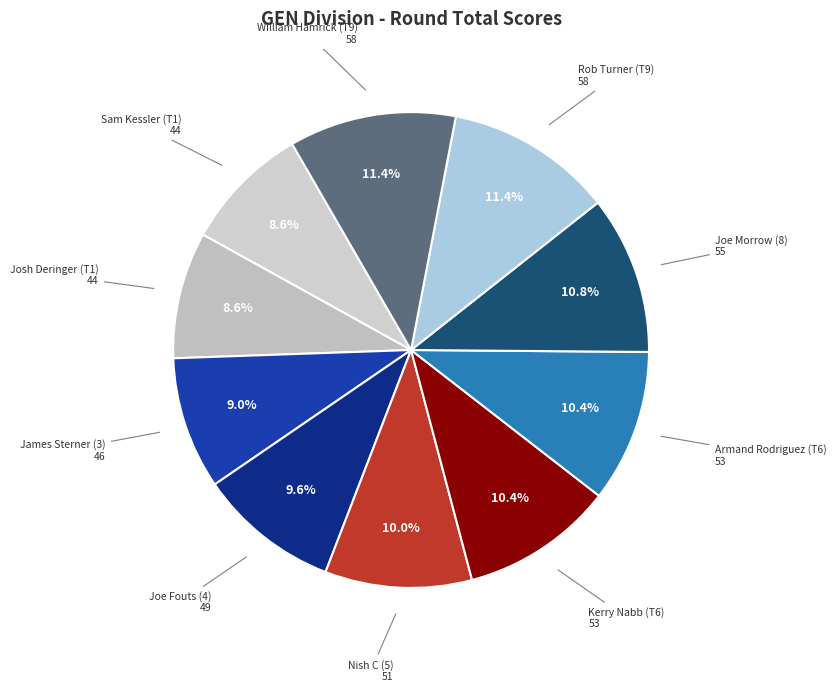

Is there any slice that represents more than half of the pie?

No